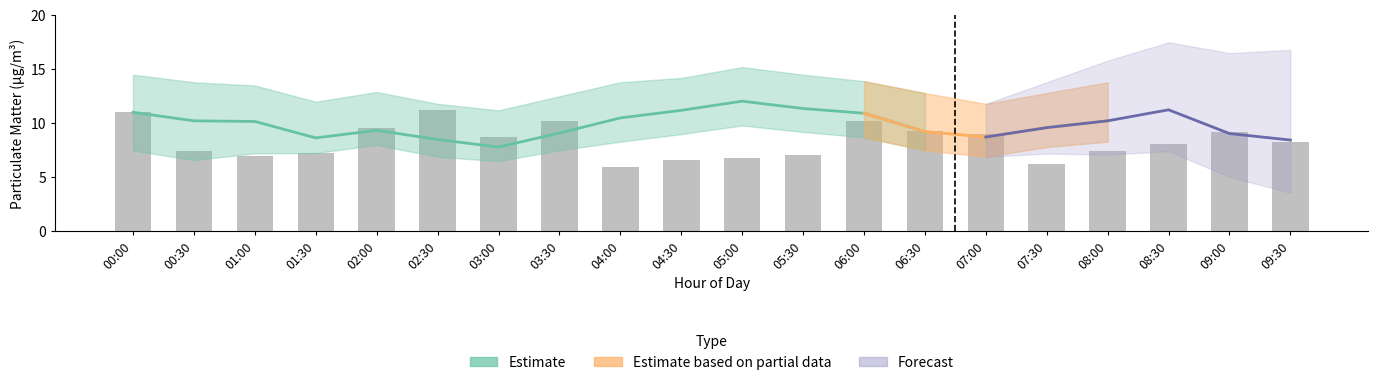

Reading right to left, extract all data points from this chart.

09:30=8.3	09:00=9.2	08:30=8.1	08:00=7.4	07:30=6.2	07:00=9.1	06:30=9.3	06:00=10.2	05:30=7.0	05:00=6.8	04:30=6.6	04:00=6.0	03:30=10.2	03:00=8.7	02:30=11.2	02:00=9.6	01:30=7.3	01:00=7.0	00:30=7.5	00:00=11.0